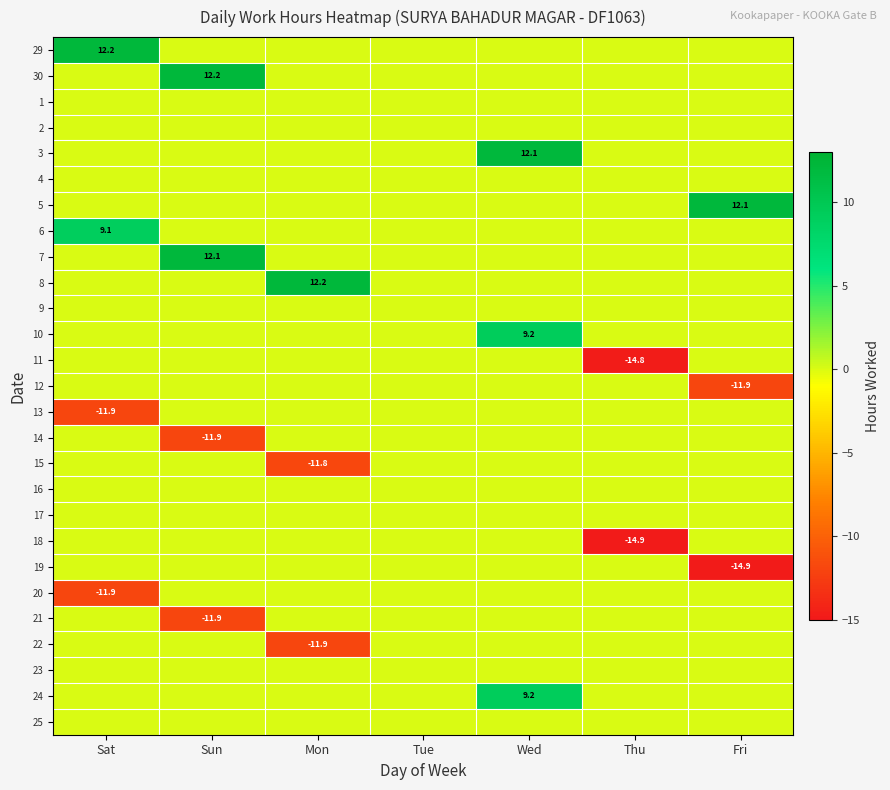

Which category has the lowest value across all series?

Fri